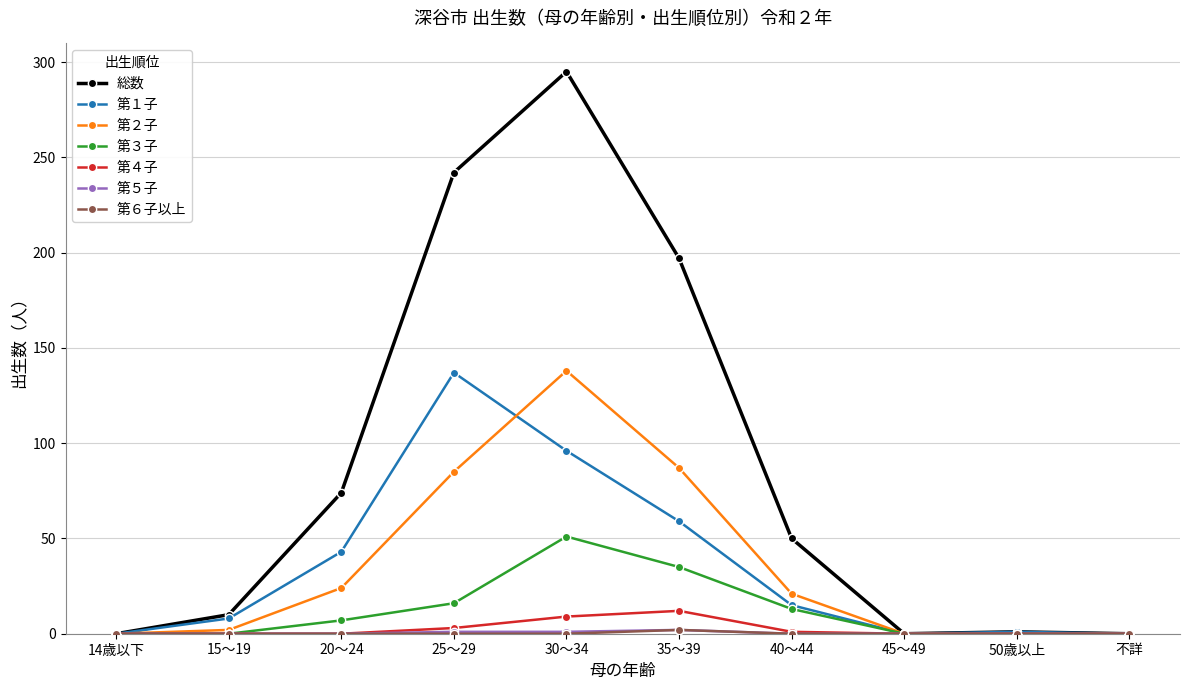

What value does the 第３子 series have at 14歳以下, to the nearest 10?

0